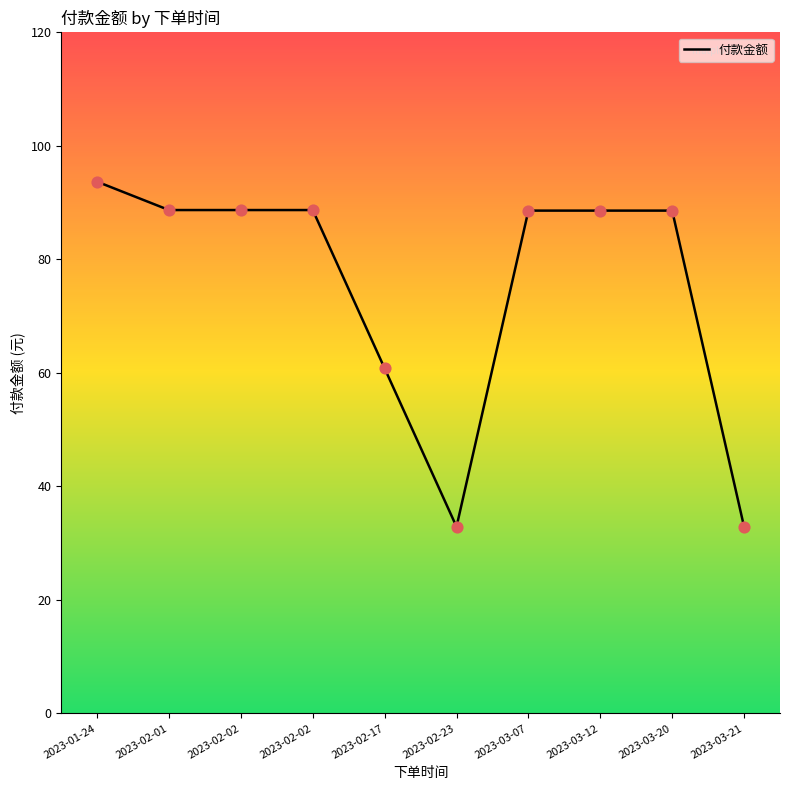

Does the chart have visible grid lines?

No